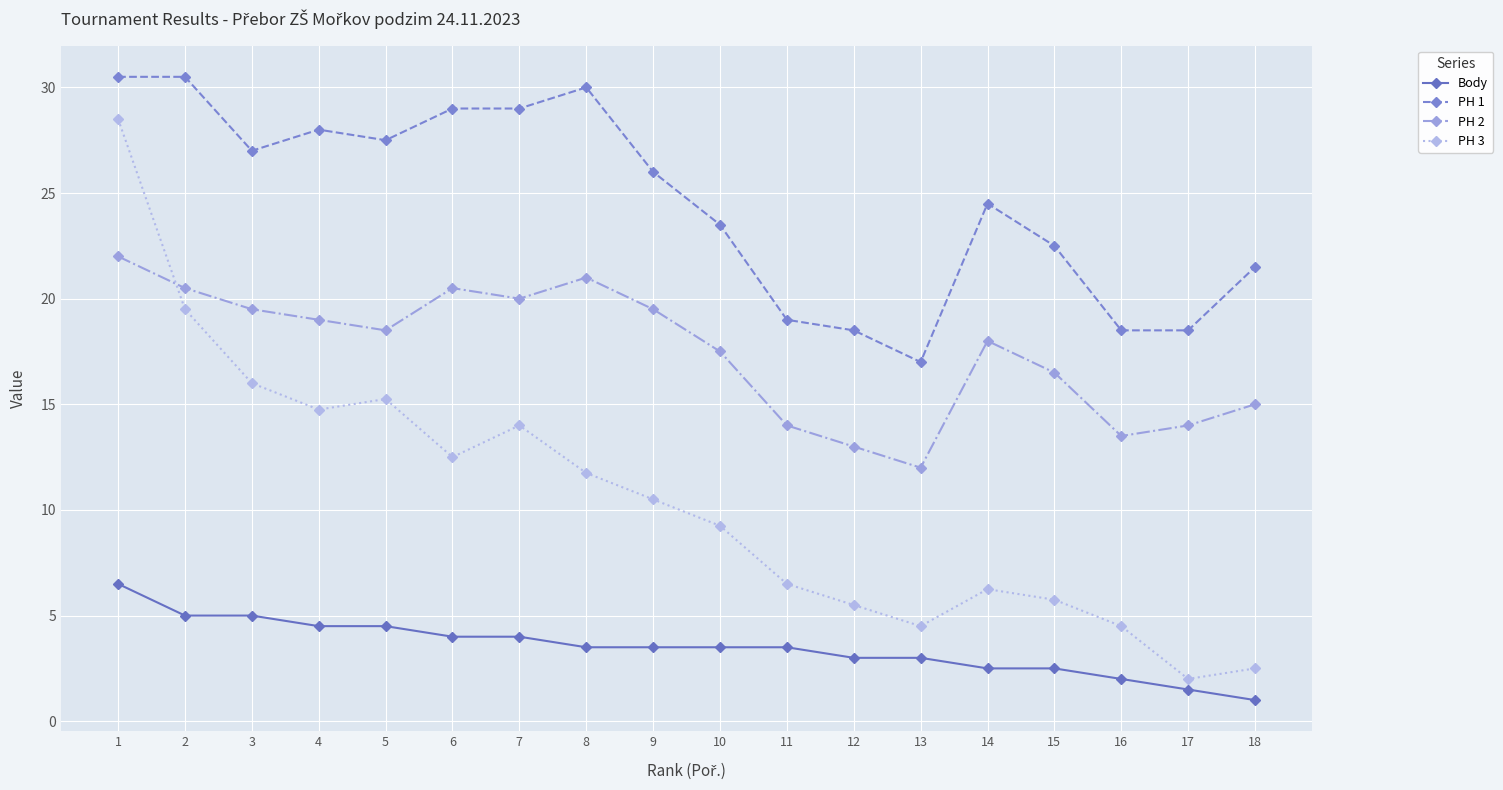

True or false: PH 2 and PH 3 intersect in this chart.

True